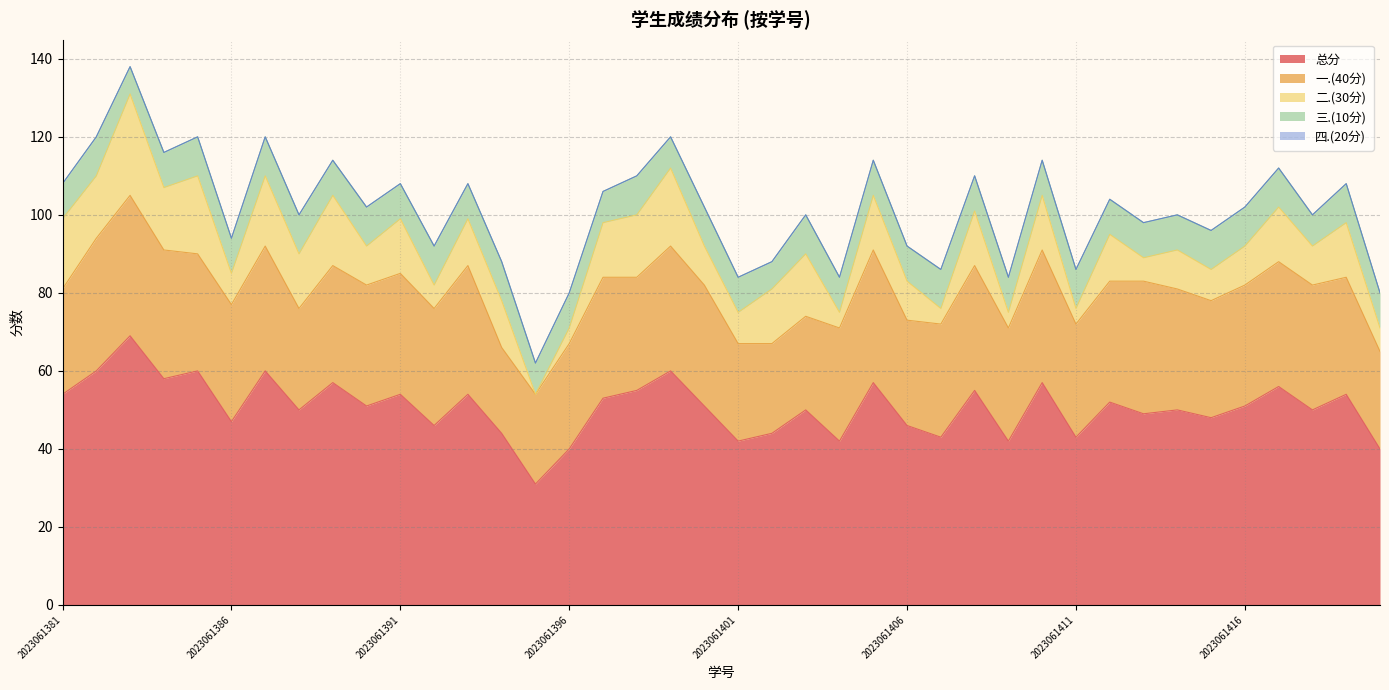

What is the difference between the 一.(40分) values at 2023061392 and 2023061416?

1